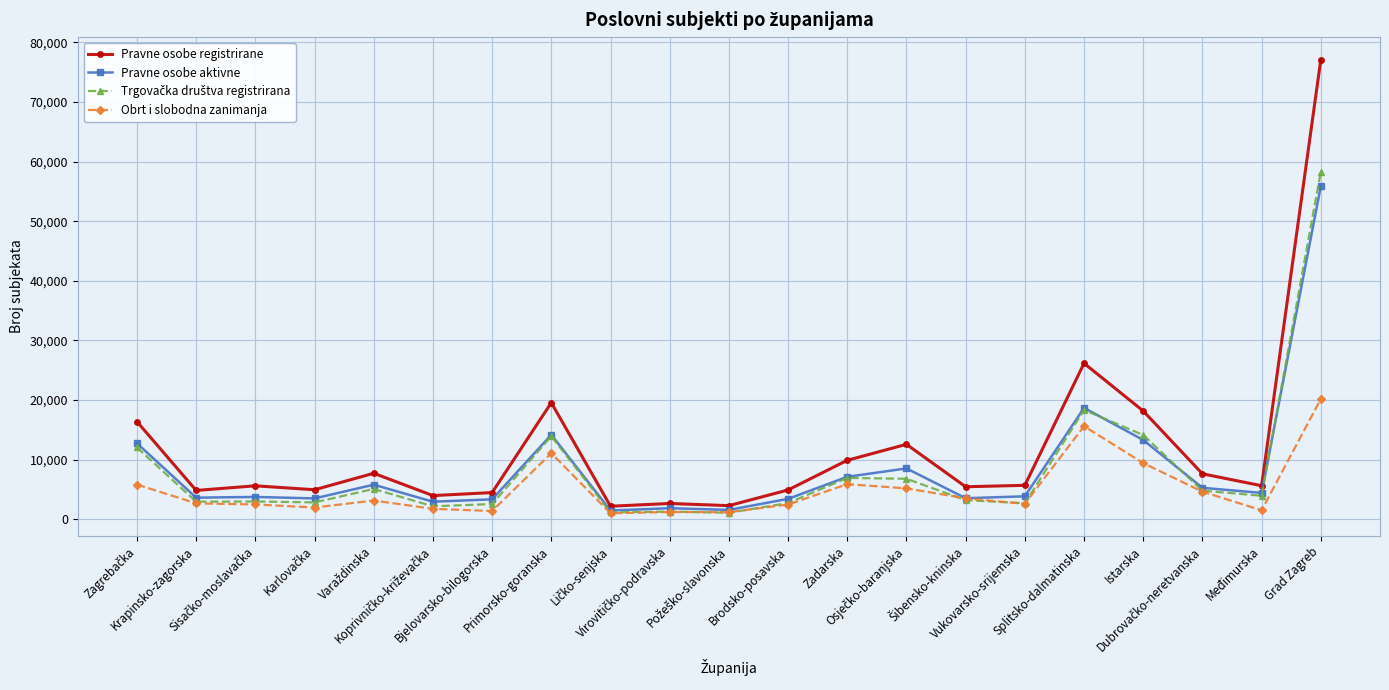

Which series has the widest spread of values?

Pravne osobe registrirane